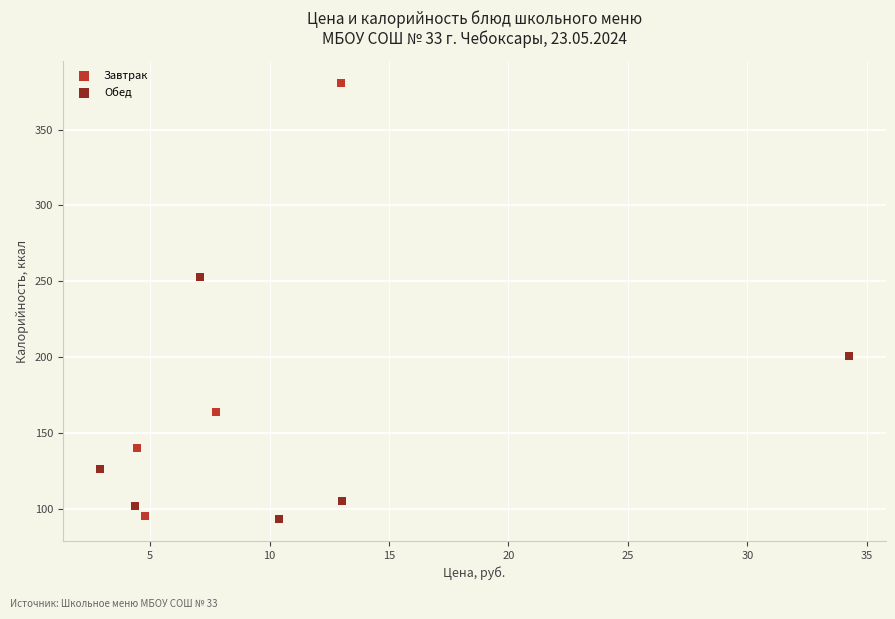

What are all the series names shown in the legend?

Завтрак, Обед